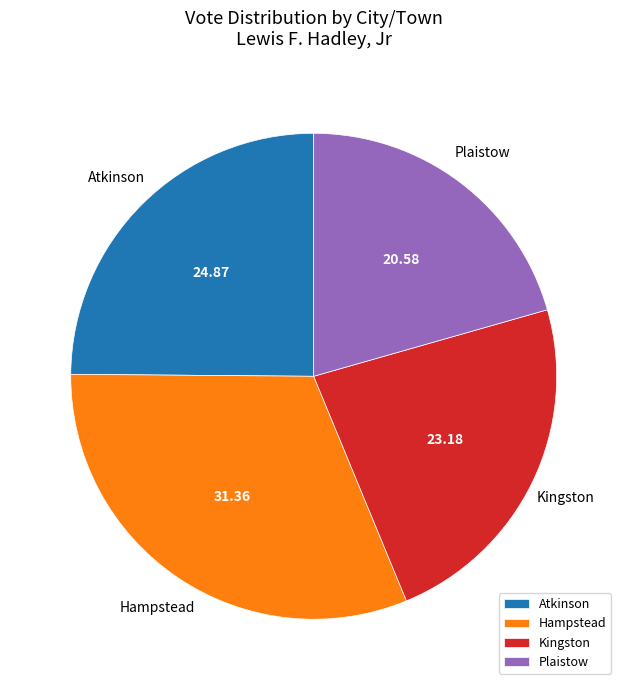

Does any single category account for the majority?

No